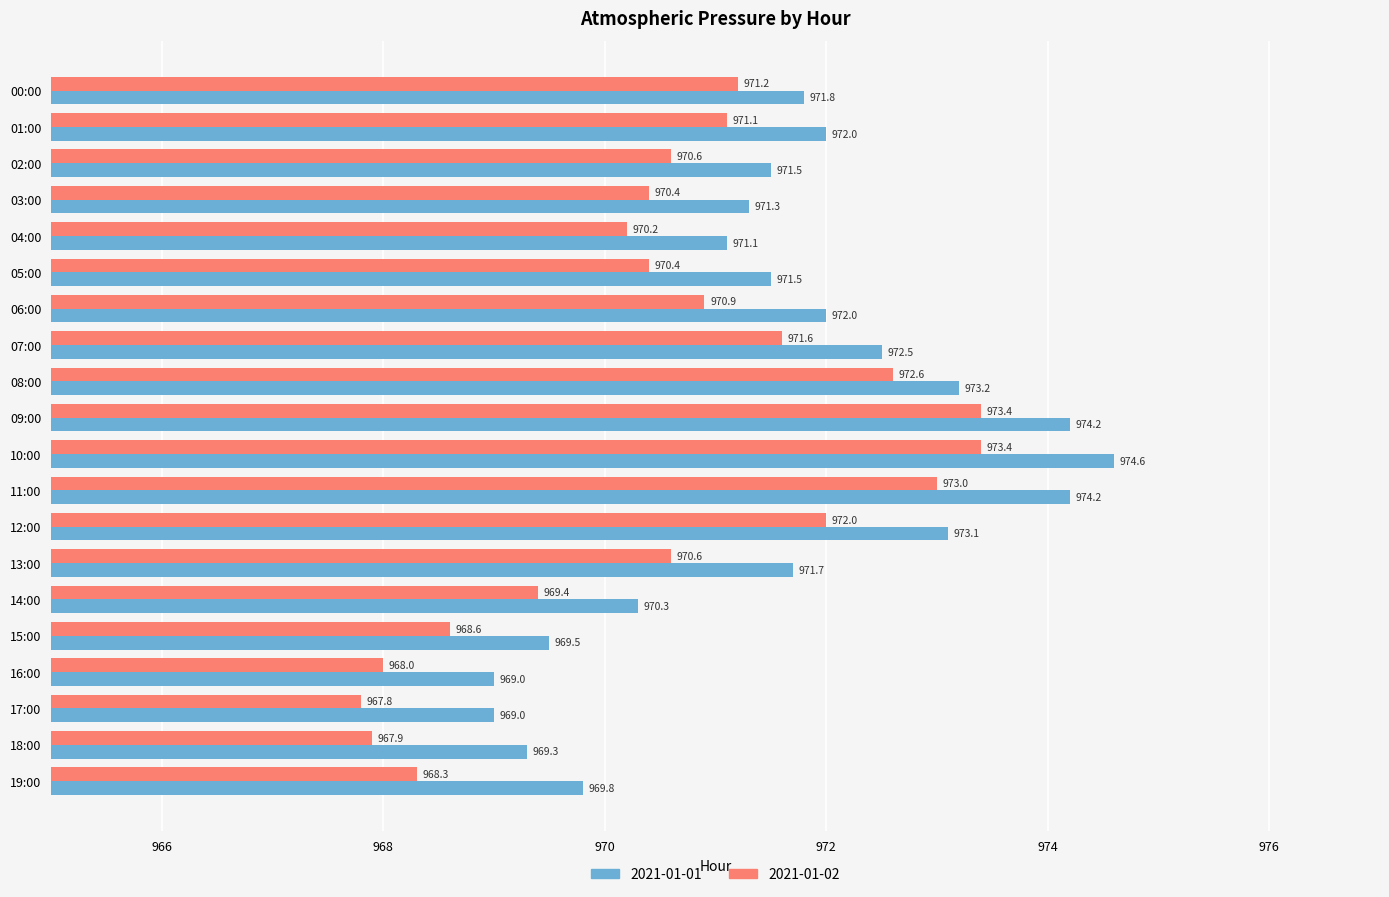

True or false: 2021-01-01 has a value of 316.6 at 12:00.

False